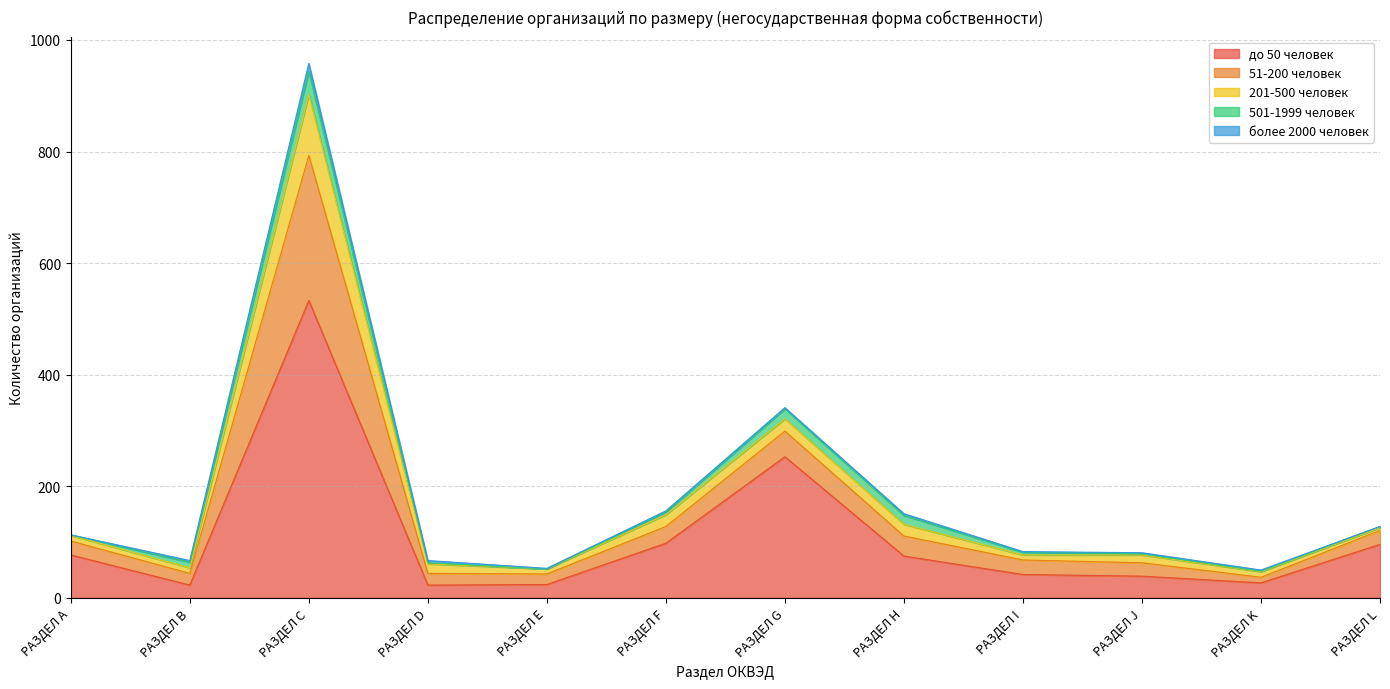

At which label is 51-200 человек closest to 135?

РАЗДЕЛ G